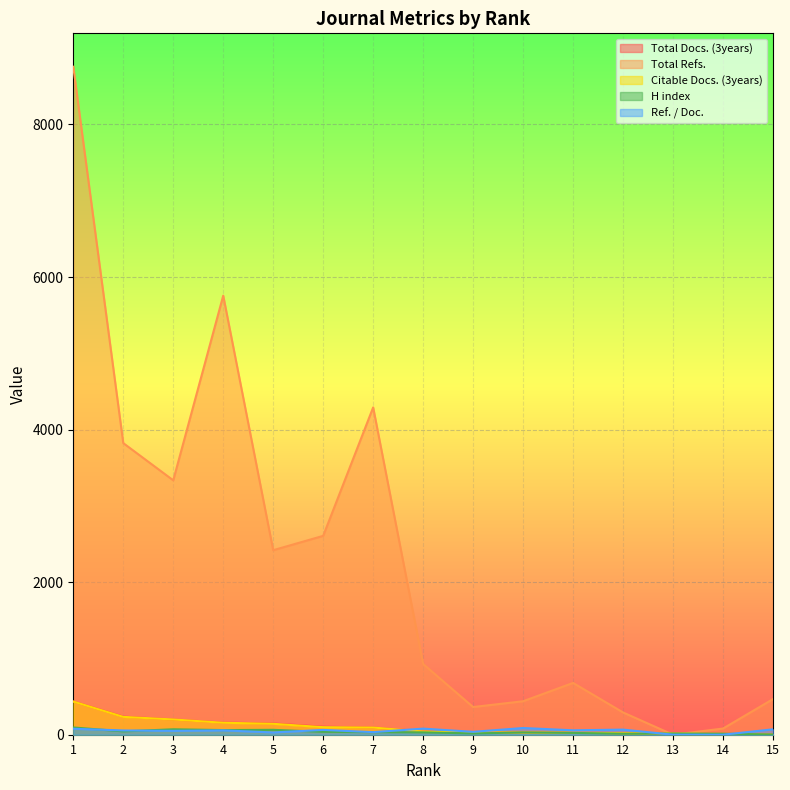

What is the difference between the highest and lowest values at 8?

896